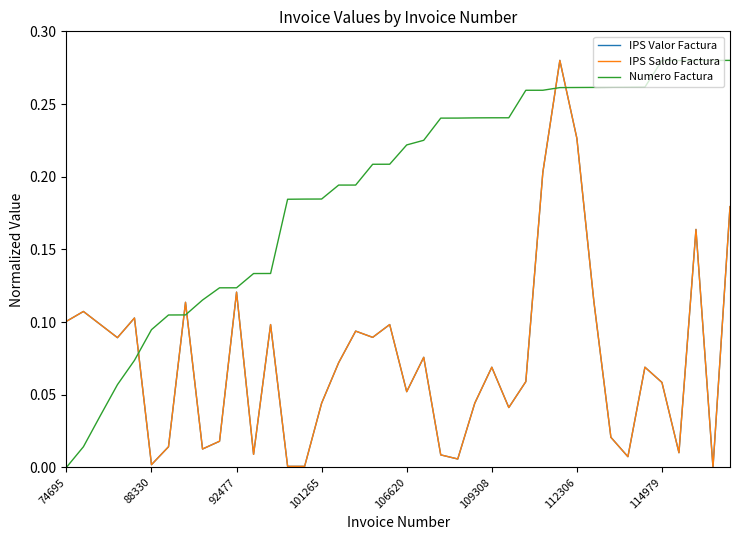

Does the chart display data point markers on the line(s)?

No